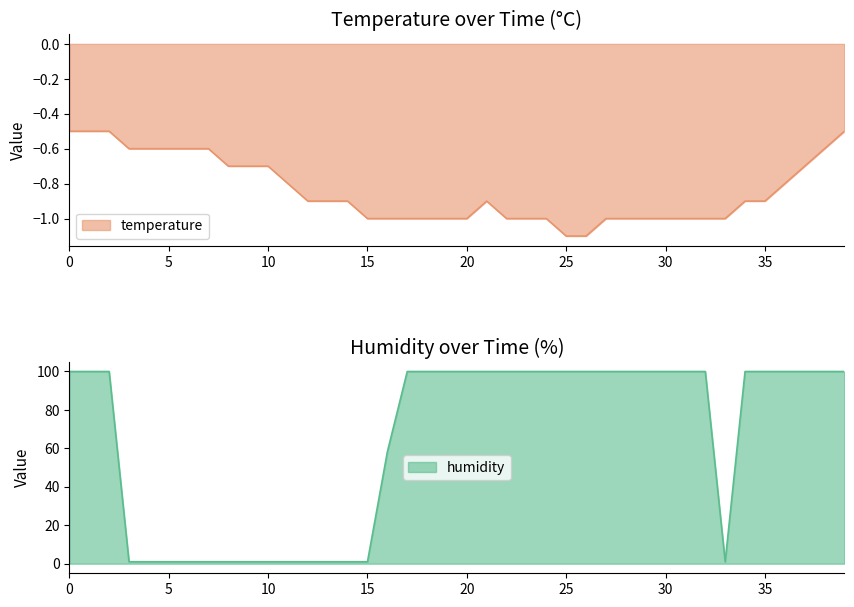

At which label does humidity reach its minimum?

5